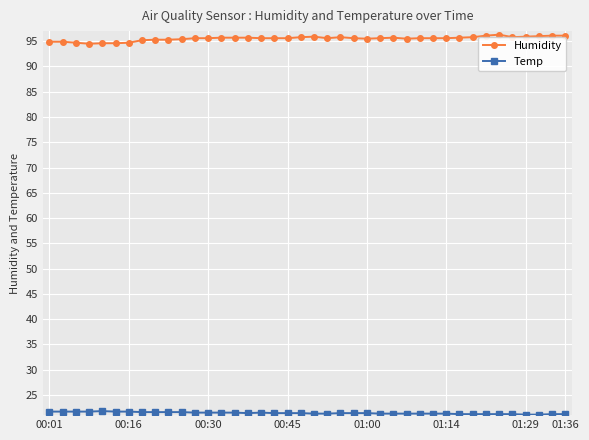

Rank the series by their average value, from lowest to highest.

Temp, Humidity